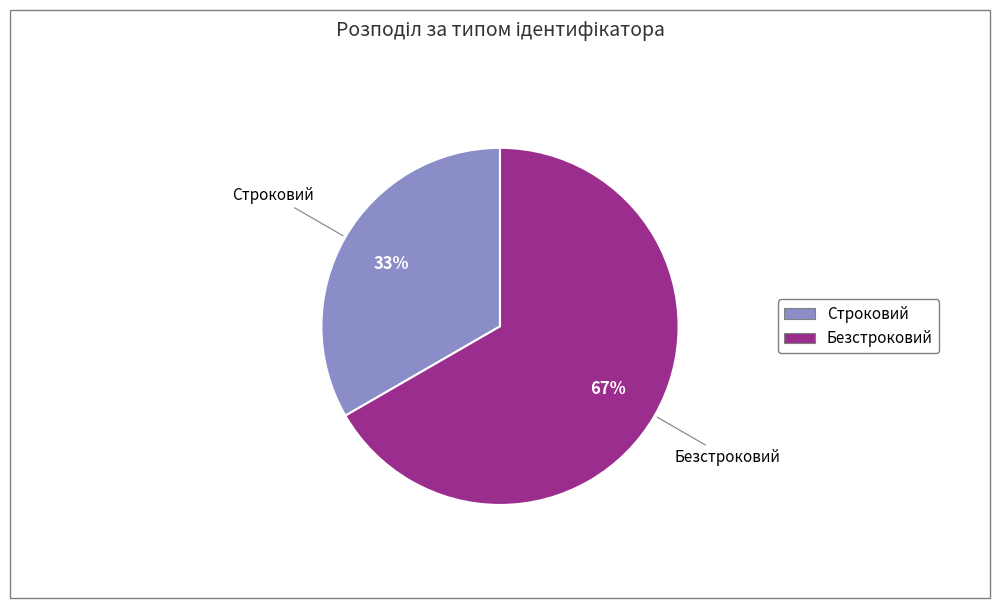

Which category has the smallest portion of the pie?

Строковий